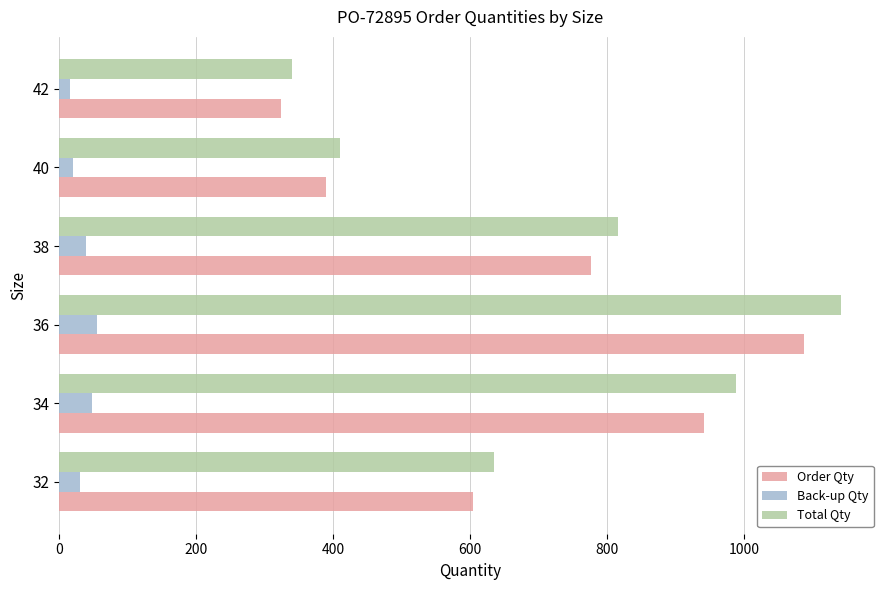

How many distinct data groups are displayed?

3